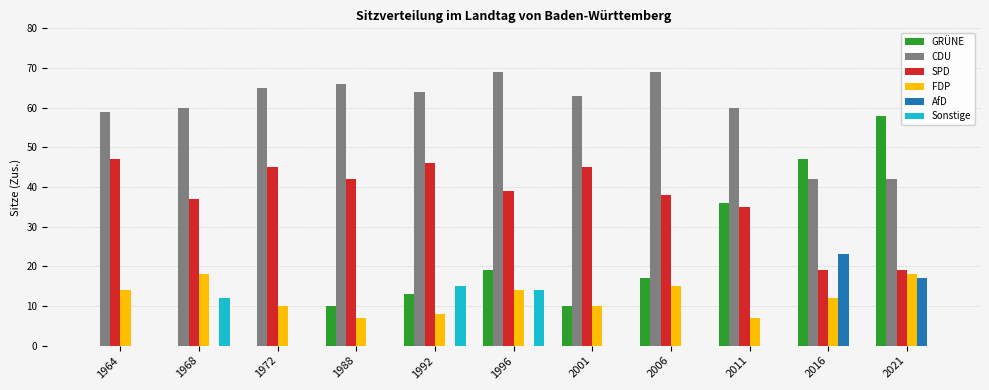

Is it true that Sonstige equals 25 at 1992?

False